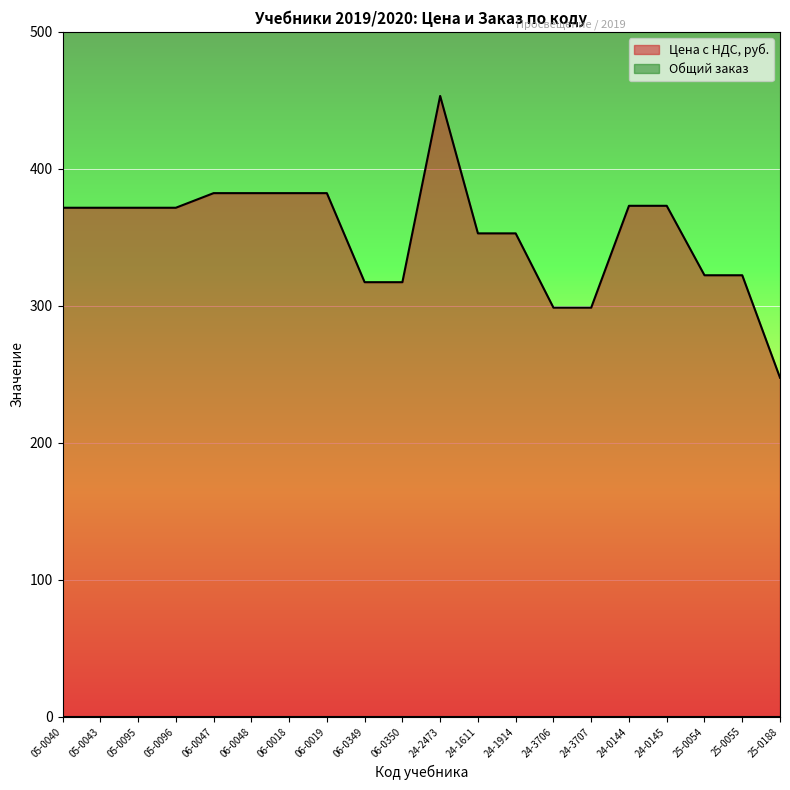

The value at 06-0018 is 382.2. True or false?

True